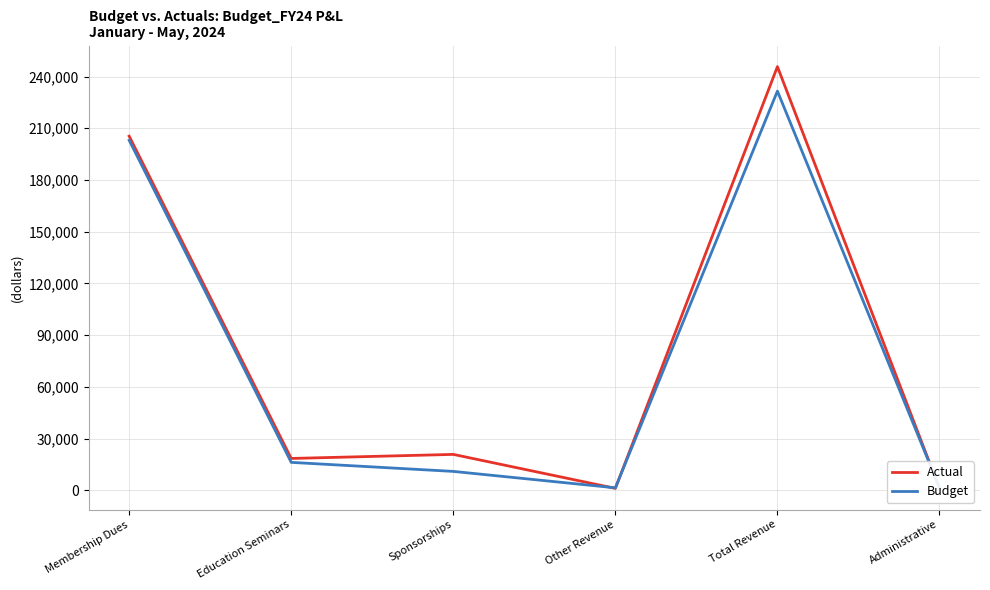

Rank the categories by Budget value from highest to lowest.

Total Revenue, Membership Dues, Education Seminars, Sponsorships, Other Revenue, Administrative